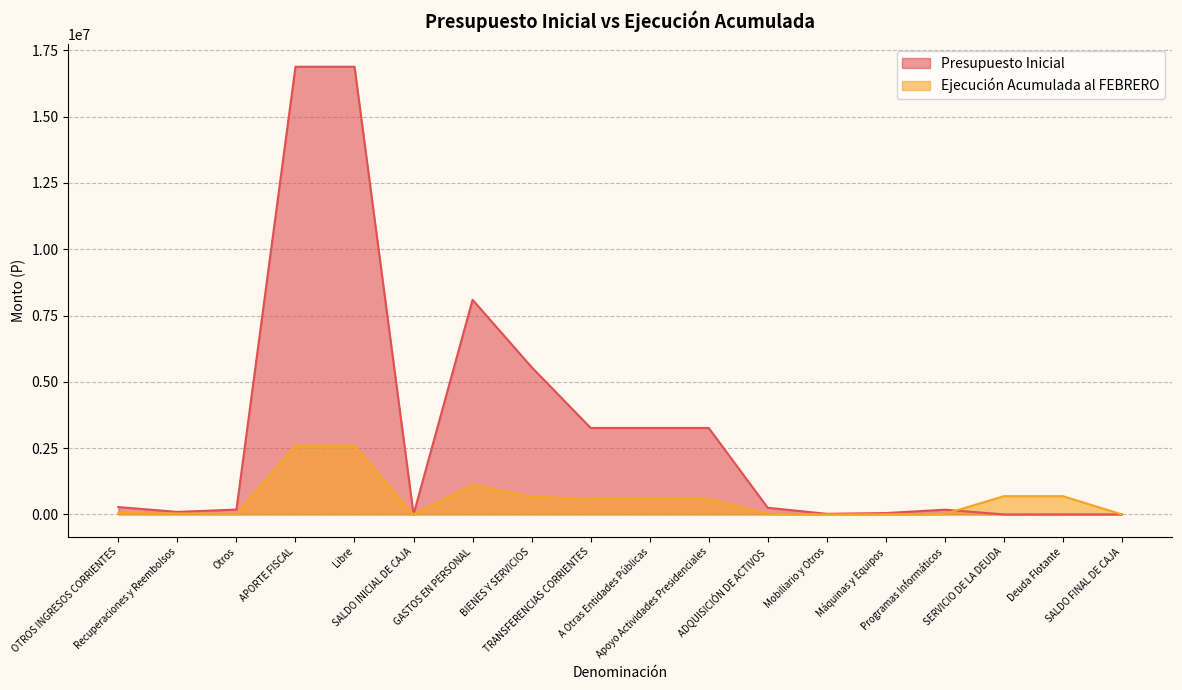

What is the total value across all series at Máquinas y Equipos?

55152